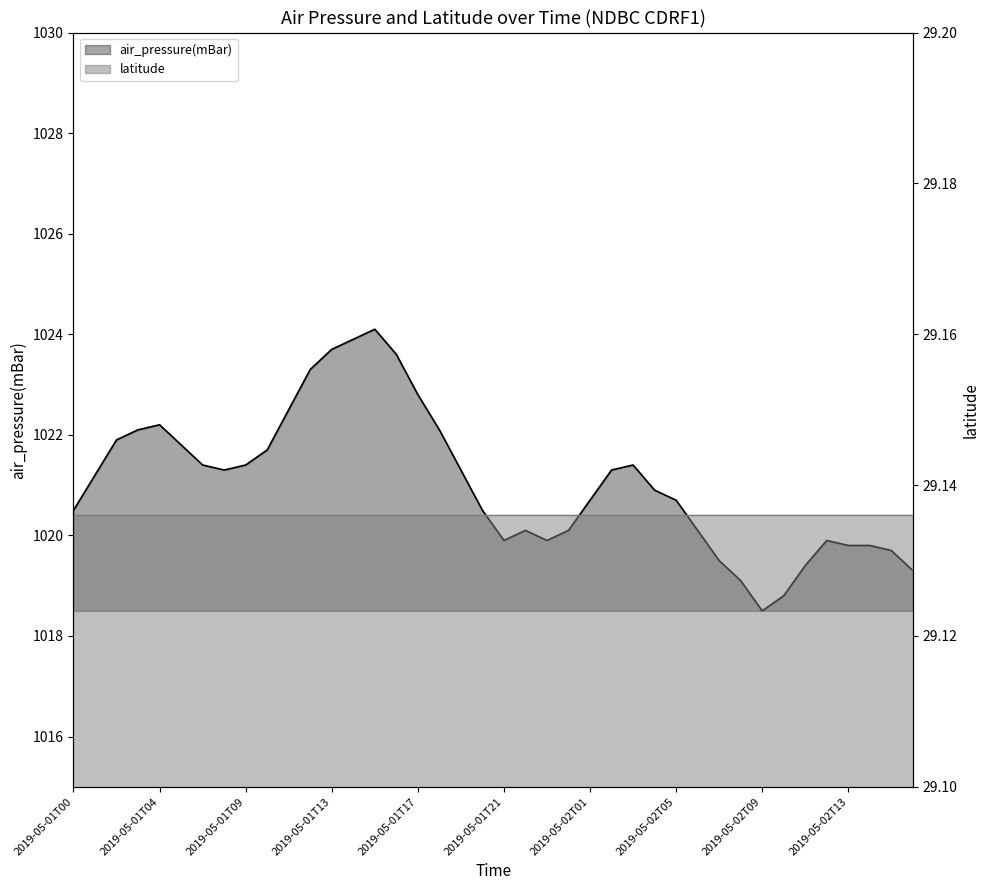

What is the average value?

1021.1